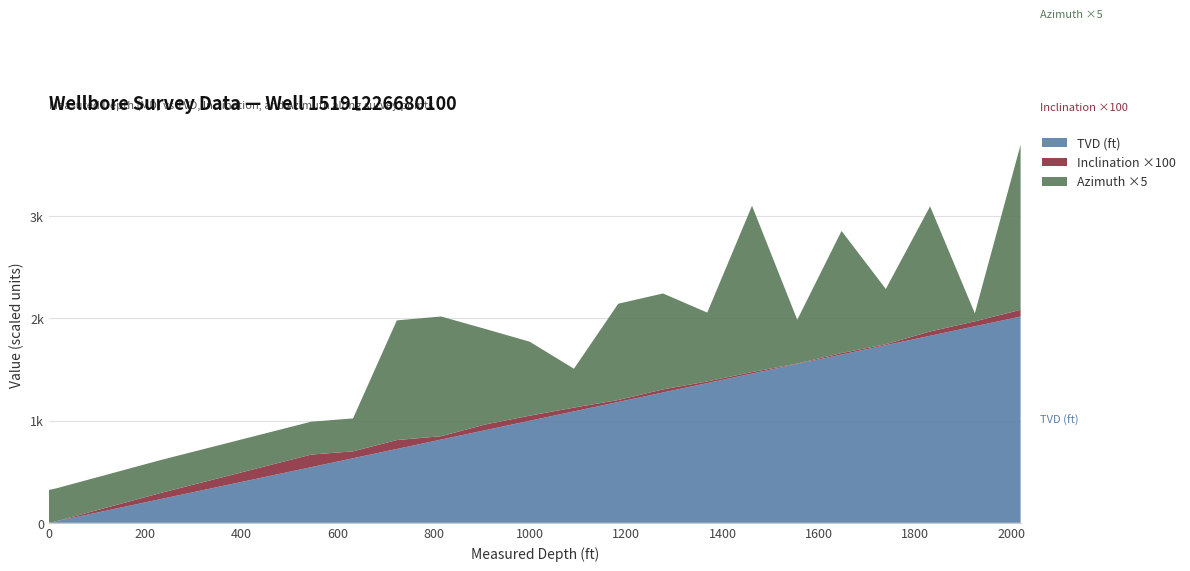

Reading left to right, transcribe all the data shown in this chart.

TVD: 0.0	15.0	232.0	545.0	631.9	722.9	814.9	906.9	998.9	1090.9	1182.9	1275.9	1367.9	1460.9	1554.9	1646.9	1738.9	1830.9	1923.9	2018.9
INCL: 0.0	0.0	0.6	1.2	0.7	0.9	0.3	0.6	0.5	0.4	0.2	0.3	0.2	0.1	0.0	0.1	0.1	0.4	0.5	0.7
AZIM: 64.4	64.4	64.4	64.4	64.4	234.3	234.3	186.9	144.8	76.1	188.5	187.8	134.8	325.6	85.7	239.0	108.2	245.0	15.8	323.0